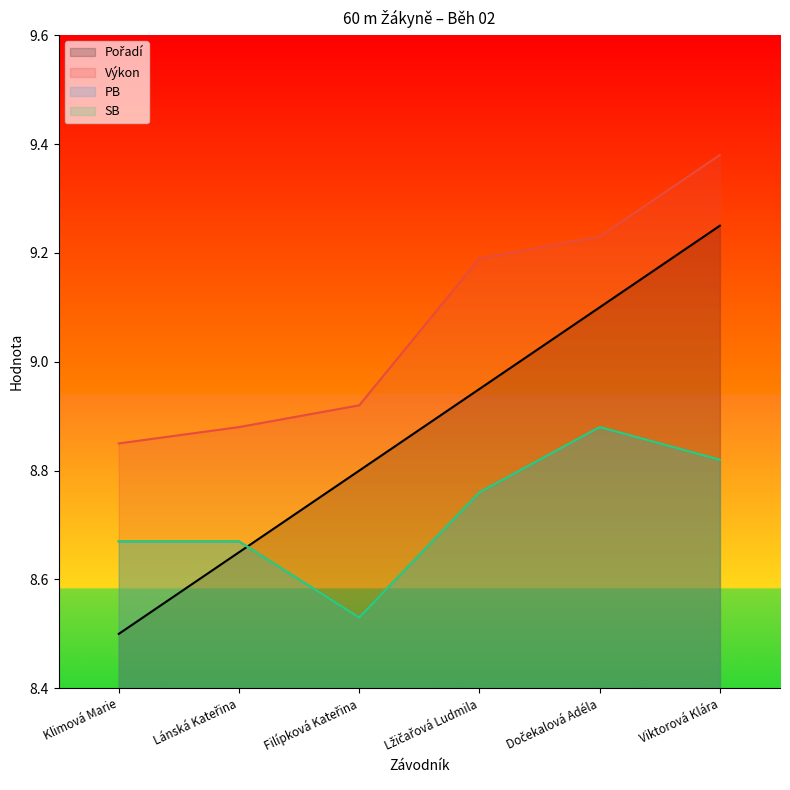

At which category is the sum across all series the highest?

Viktorová Klára